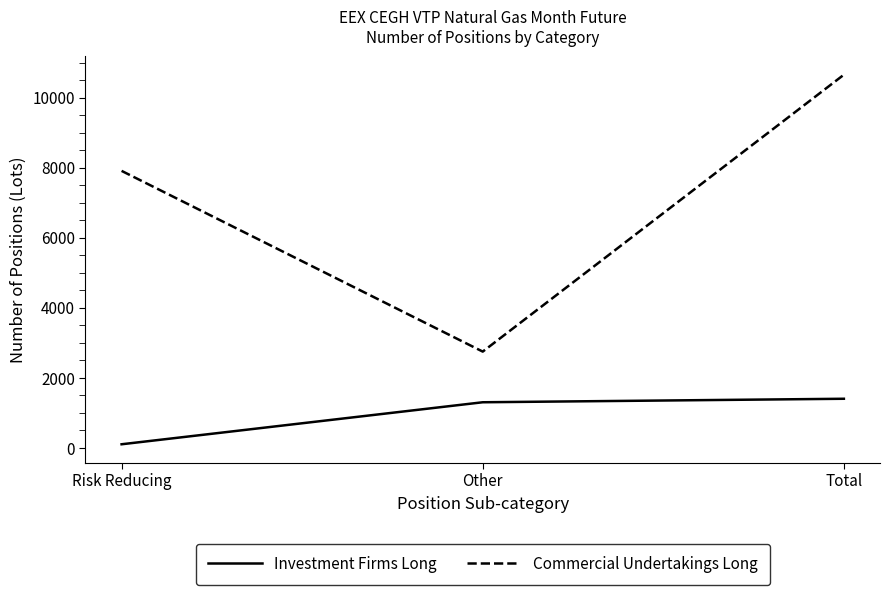

Does the chart display data point markers on the line(s)?

No